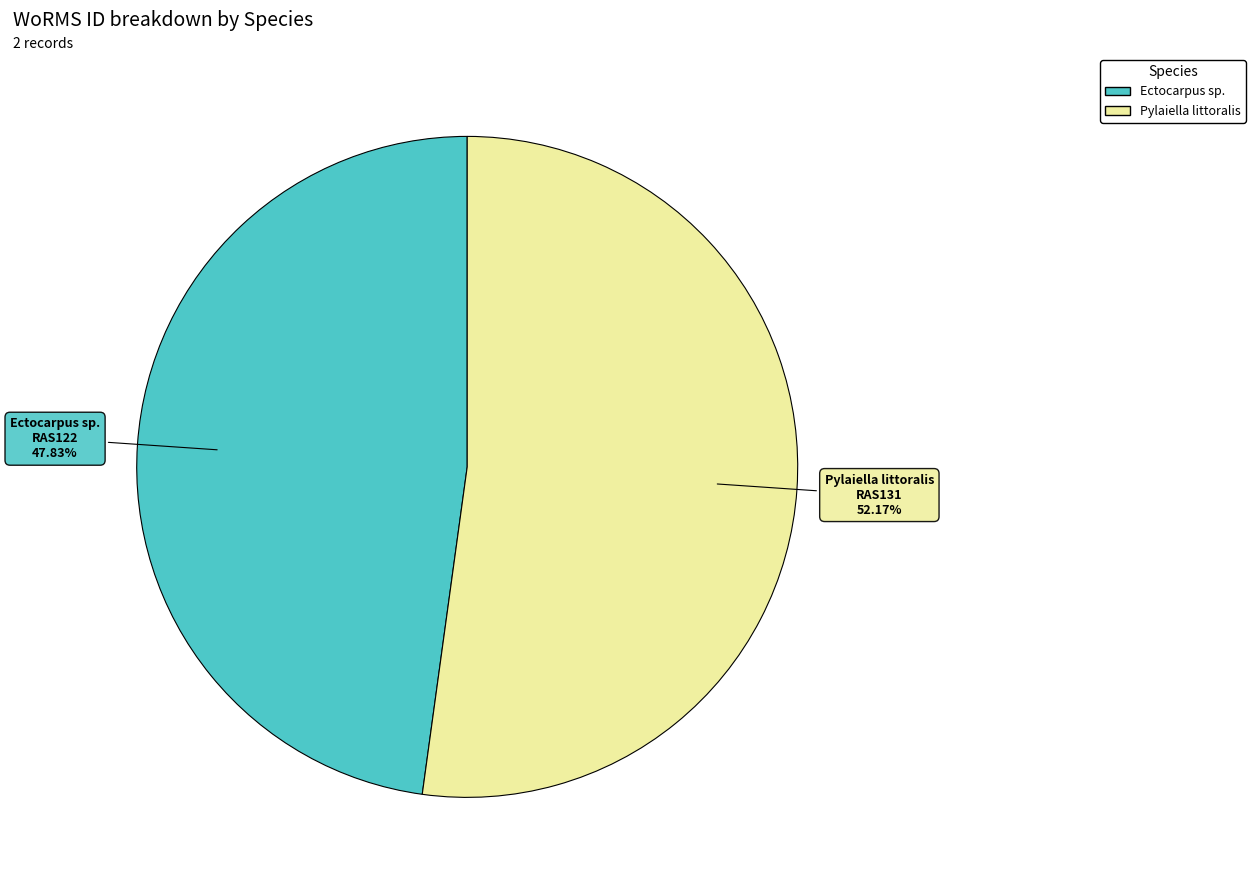

Is the sum of Pylaiella littoralis and Ectocarpus sp. greater than half?

Yes